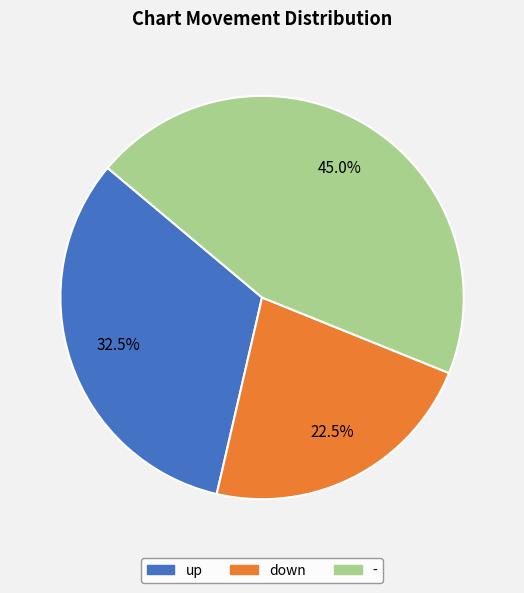

What percentage do up and down together represent?

55.0%